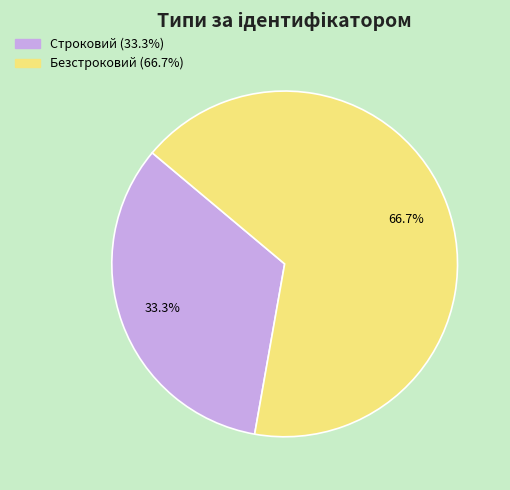

Which category has the smallest portion of the pie?

Строковий